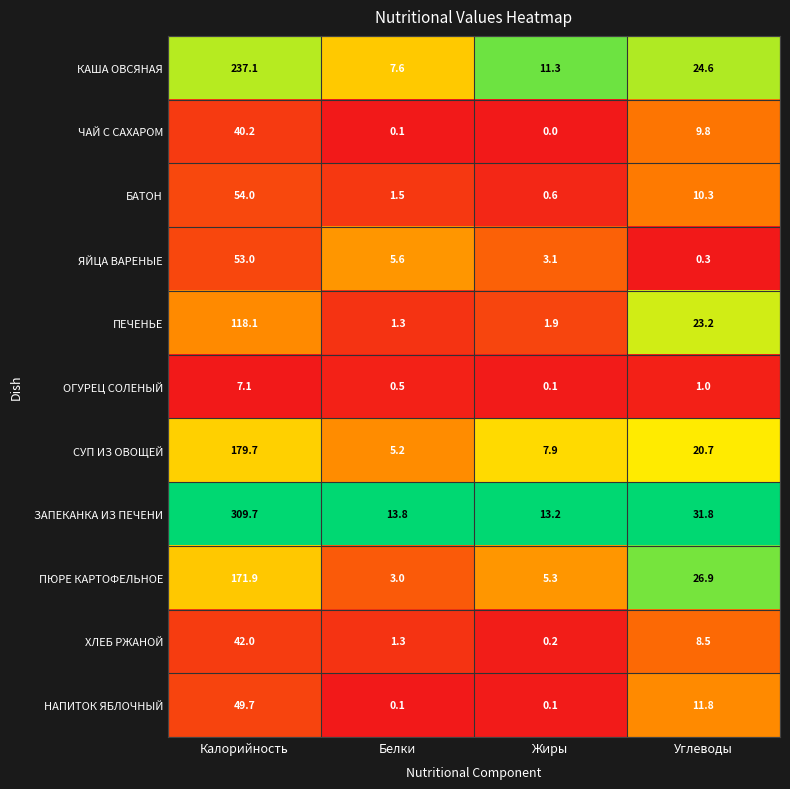

Is it true that ЧАЙ С САХАРОМ equals 4.3 at Углеводы?

False